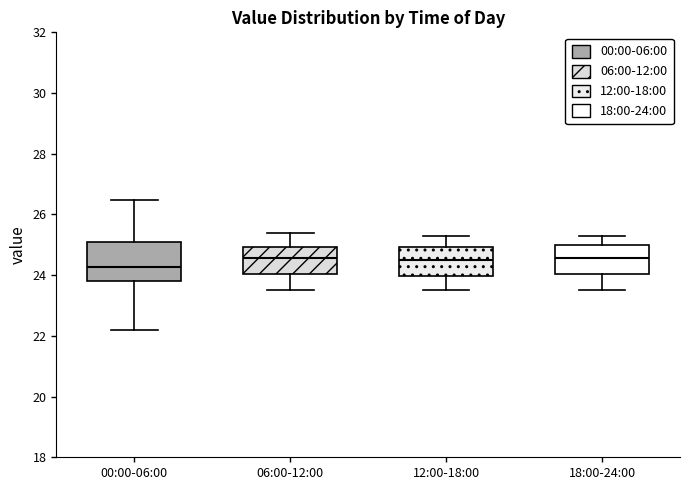

Reading left to right, read every box against the y-axis: the position of its median line, the range the box covers, and the ends of its whiskers. The values are not printed on the chart, so give them approximately, as read against the axis.

00:00-06:00: median 24.2, box 23.8 to 25.2, whiskers 22.2 to 26.4
06:00-12:00: median 24.6, box 24.0 to 25.0, whiskers 23.6 to 25.4
12:00-18:00: median 24.6, box 24.0 to 25.0, whiskers 23.6 to 25.4
18:00-24:00: median 24.6, box 24.0 to 25.0, whiskers 23.6 to 25.4